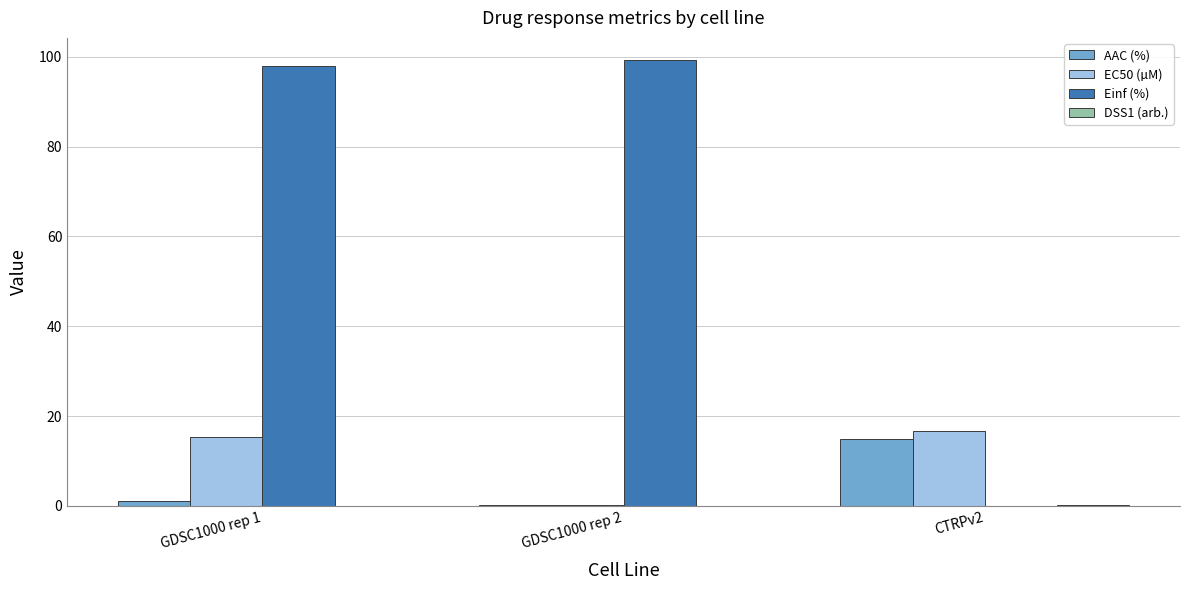

Does the chart contain stacked bars?

No